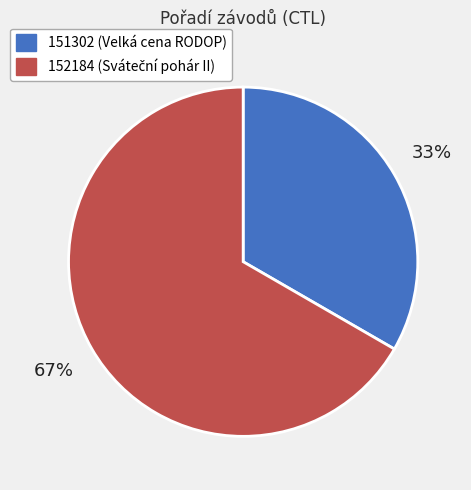

What is the largest slice in the pie chart?

152184